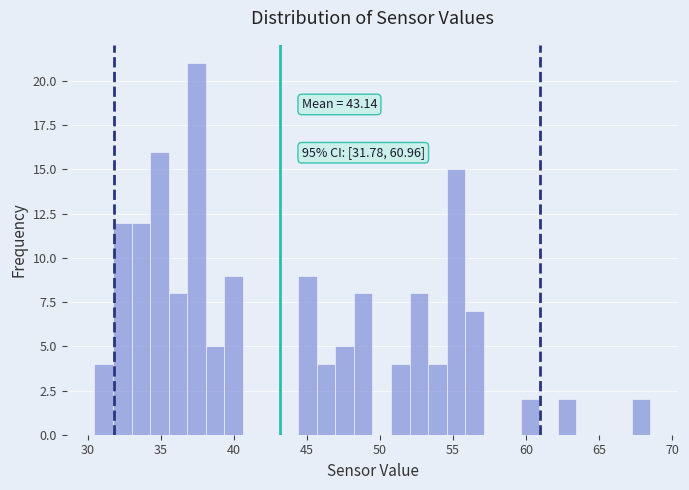

Read against the x-axis, roughly where is the centre of the tallest bar?

37.5